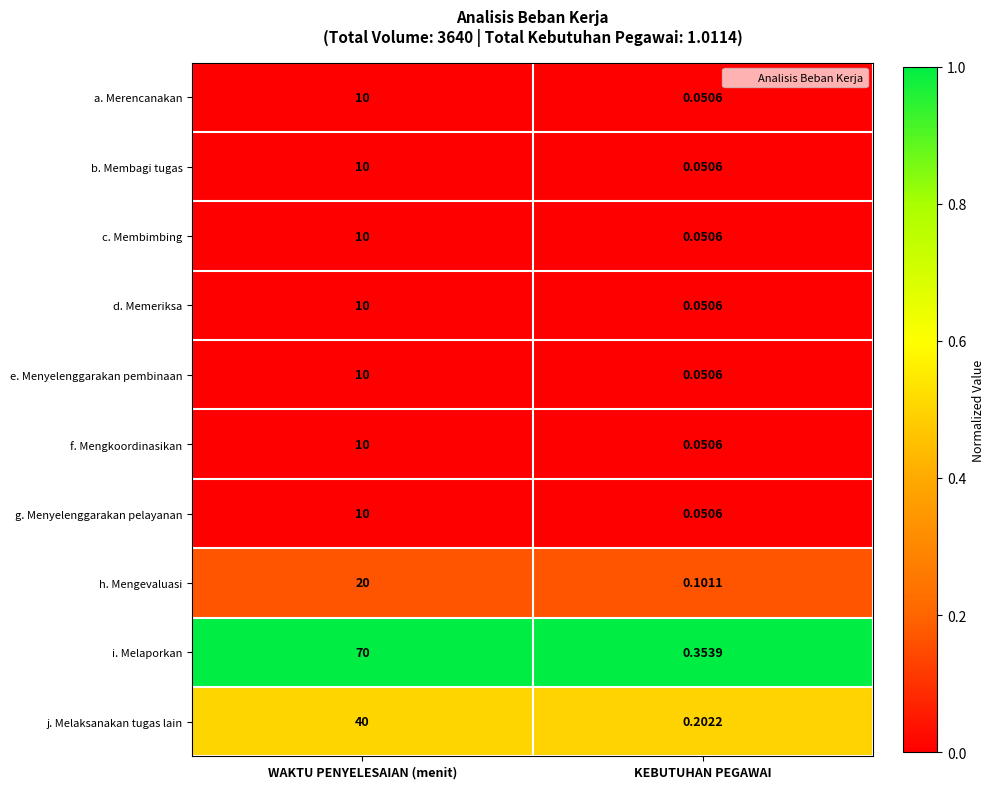

At which category does the chart reach its peak across all series?

WAKTU PENYELESAIAN (menit)